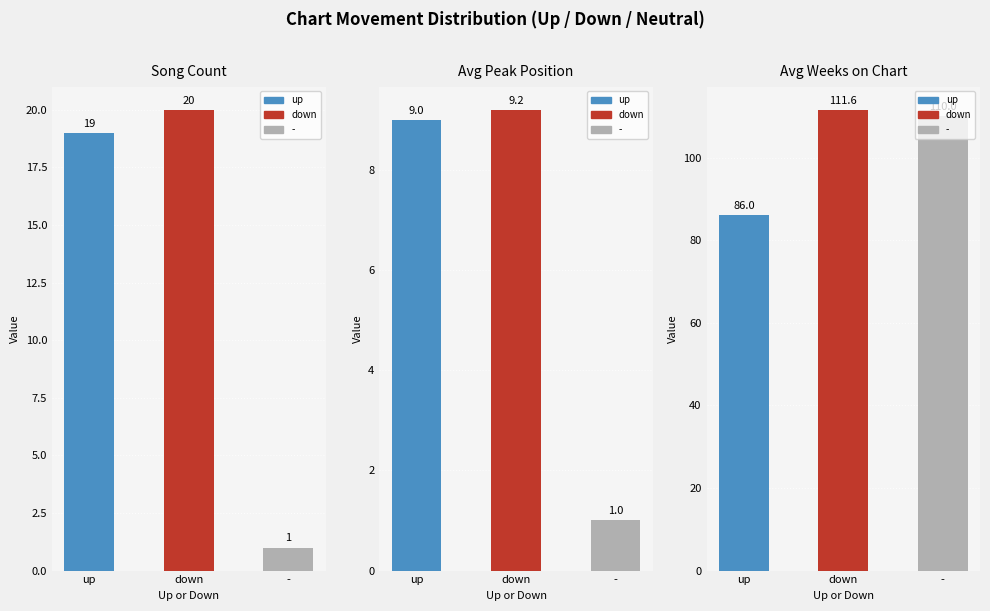

What is the minimum value shown in the chart?

1.0